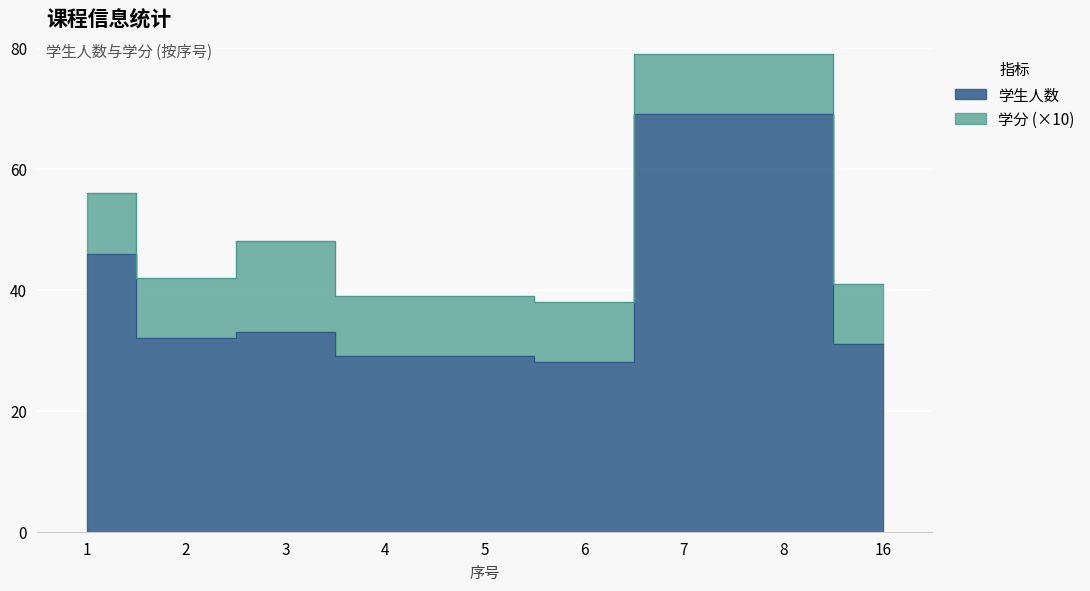

What is the minimum value shown in the chart?

28